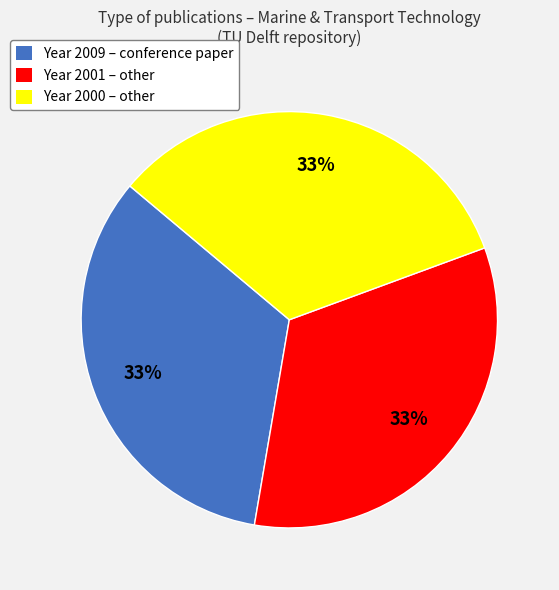

To the nearest percent, what is the average slice percentage?

33%